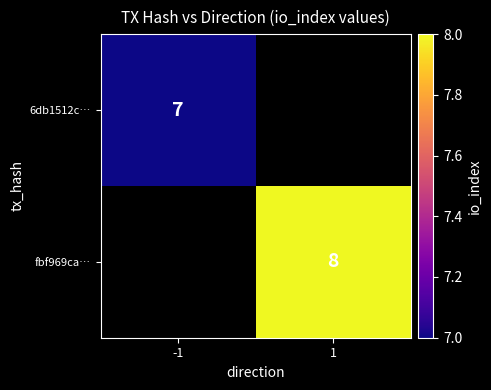

What is the smallest value displayed?

7.0